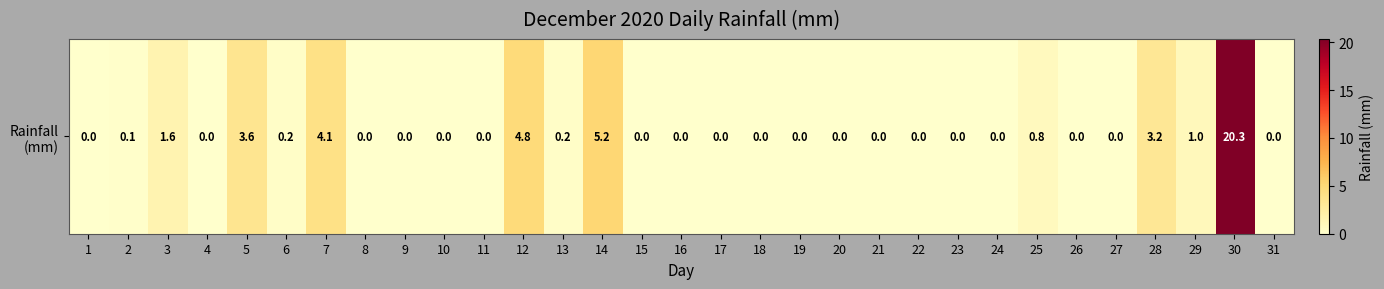

How many positive values are there?

12